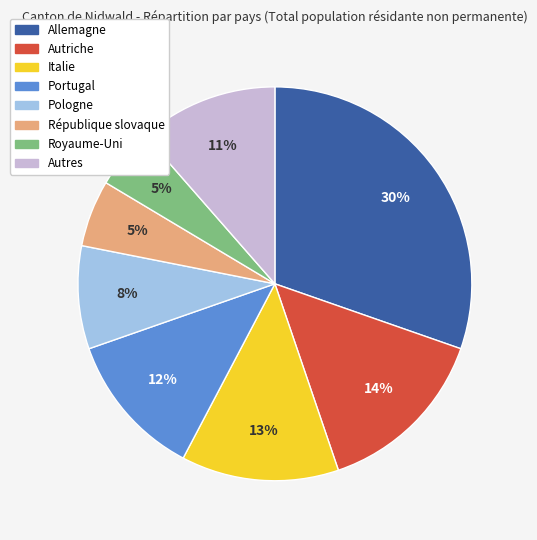

What percentage is the Pologne slice, to the nearest percent?

8%